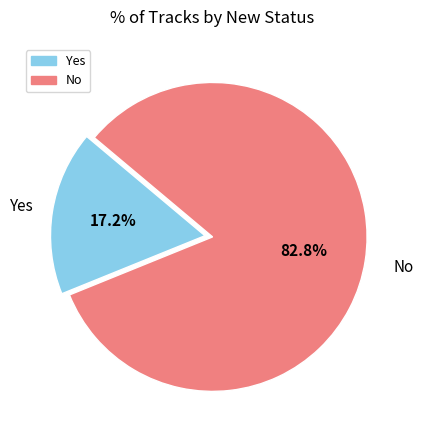

How many slices are in this pie chart?

2